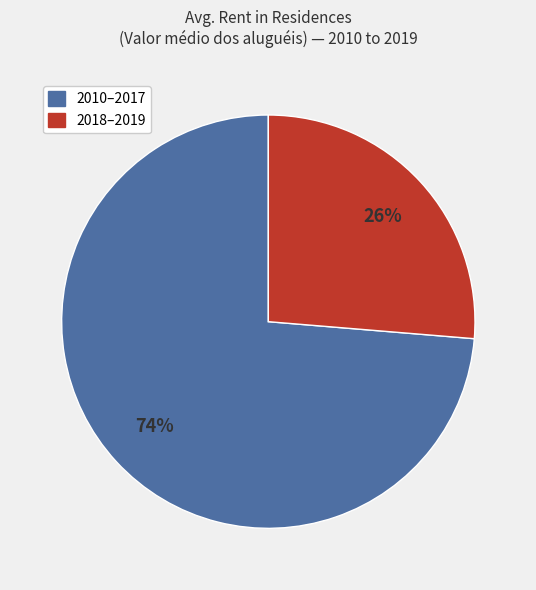

Is there a majority slice in this chart?

Yes